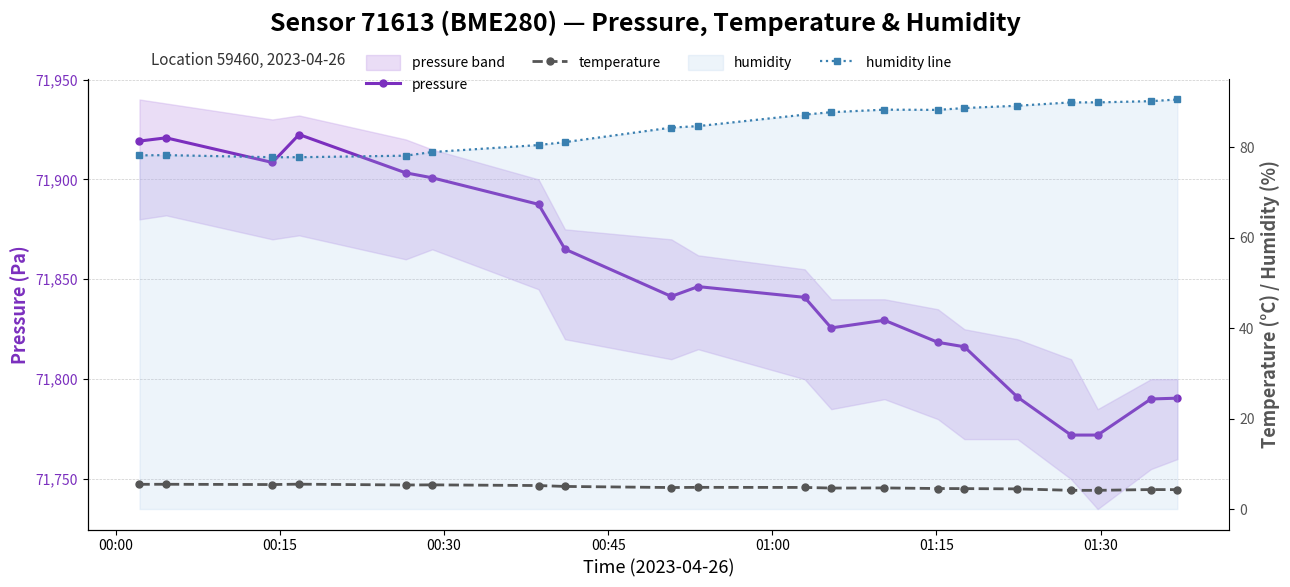

True or false: temperature and humidity line cross at least once.

False